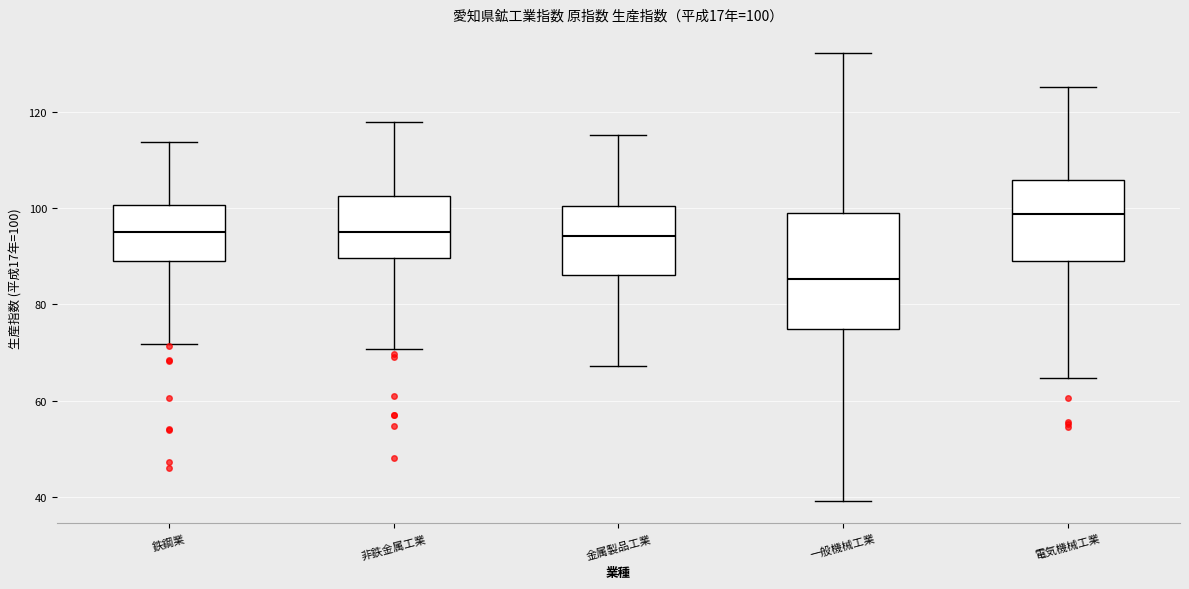

Which box is the tallest, from its lower edge to its upper edge?

一般機械工業